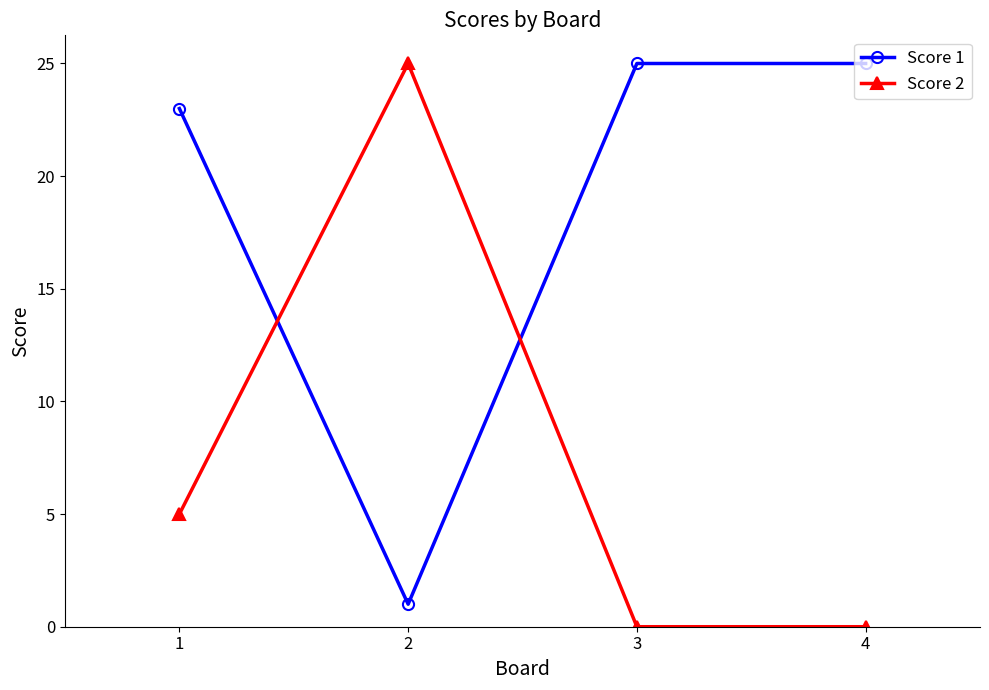

How many values in the Score 1 series are below 25?

2